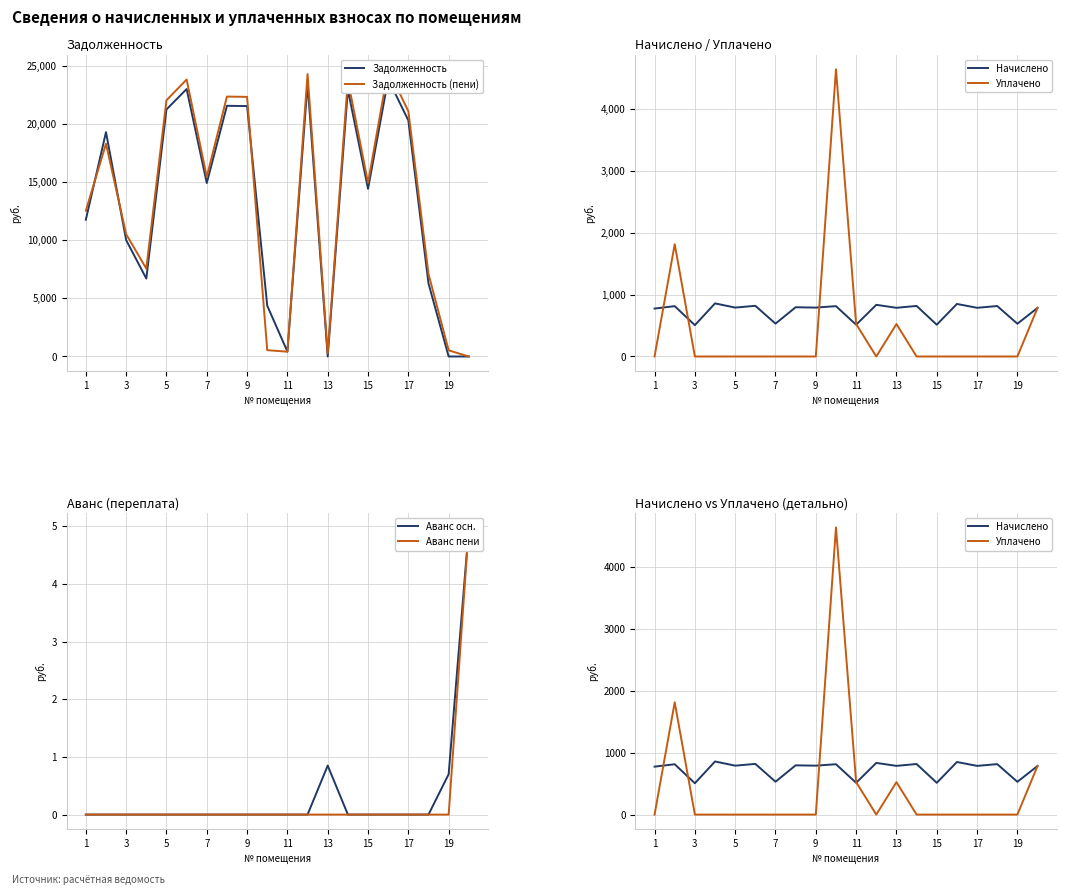

Which category has the lowest value across all series?

13